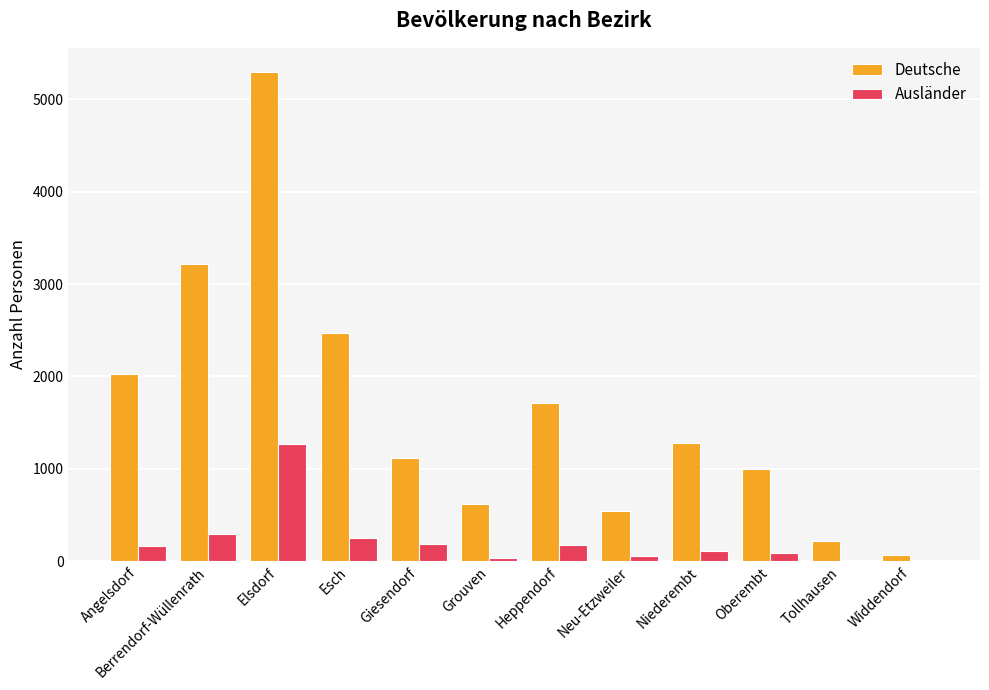

What is the difference between the Ausländer values at Niederembt and Tollhausen?

91